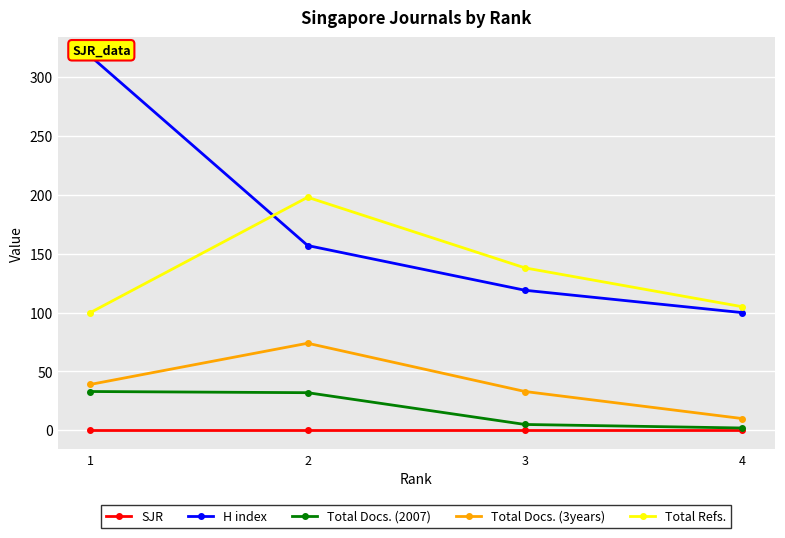

True or false: SJR has a value of 0 at 1.

True